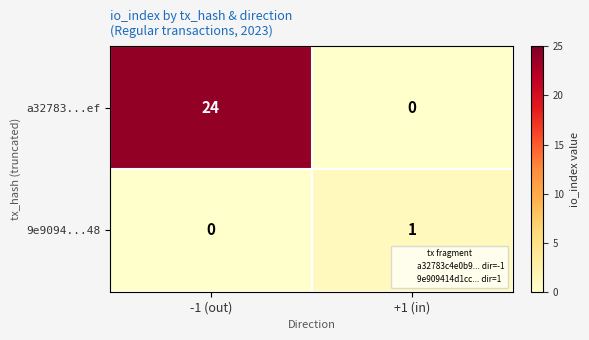

Rank the series at +1 (in) from lowest to highest value.

a32783...ef, 9e9094...48